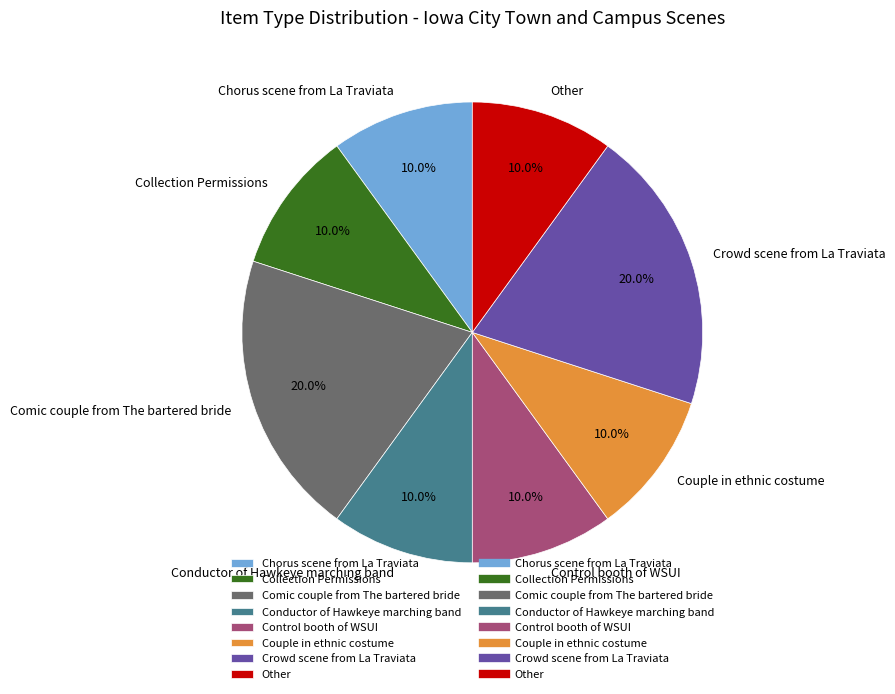

Is Control booth of WSUI the majority of the pie?

No